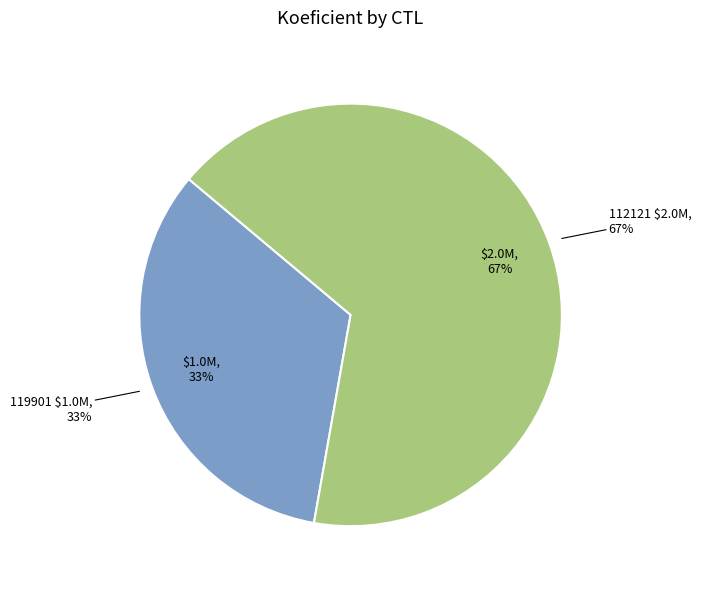

How many slices are in this pie chart?

2